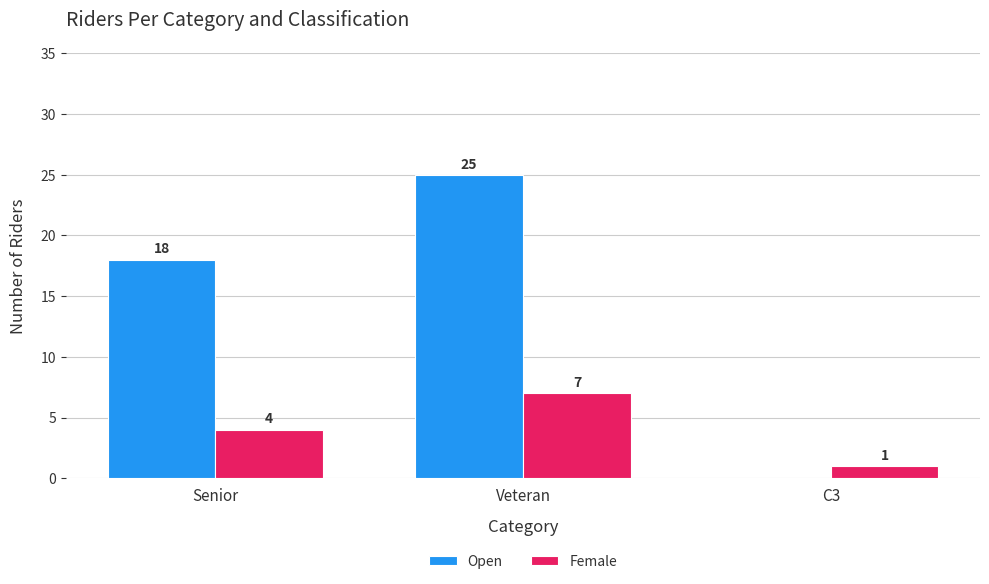

The Female series shows 7 at Veteran. True or false?

True